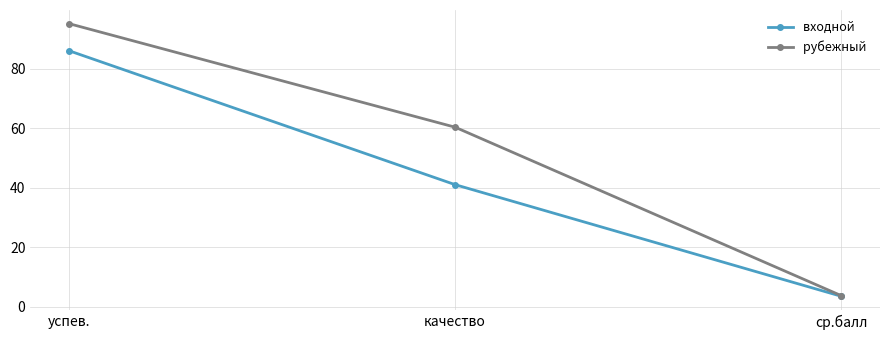

What is the smallest value displayed?

3.5